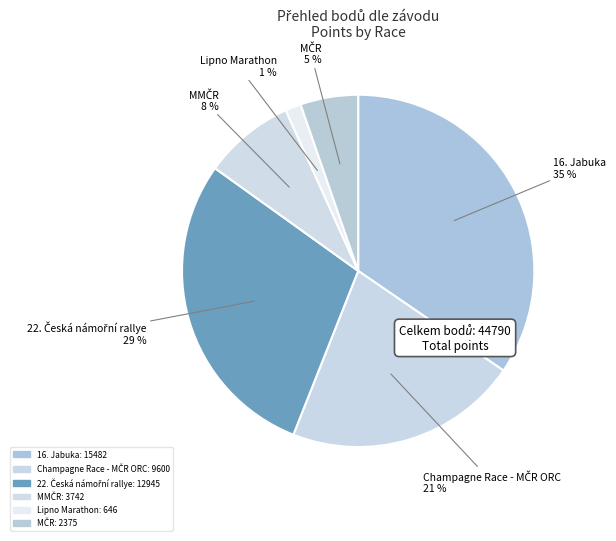

Is there any slice that represents more than half of the pie?

No